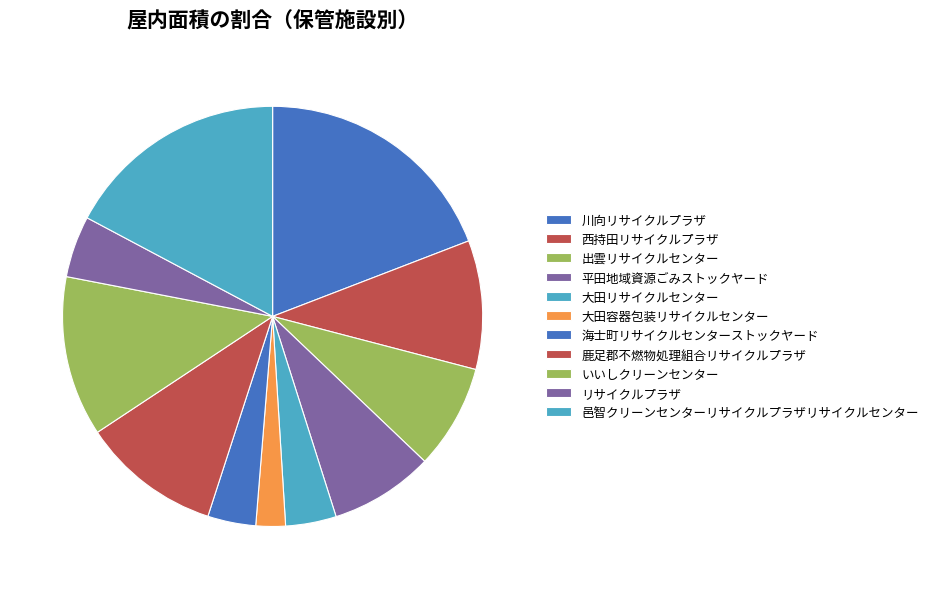

What percentage is NOT represented by 大田容器包装リサイクルセンター?

97.7%